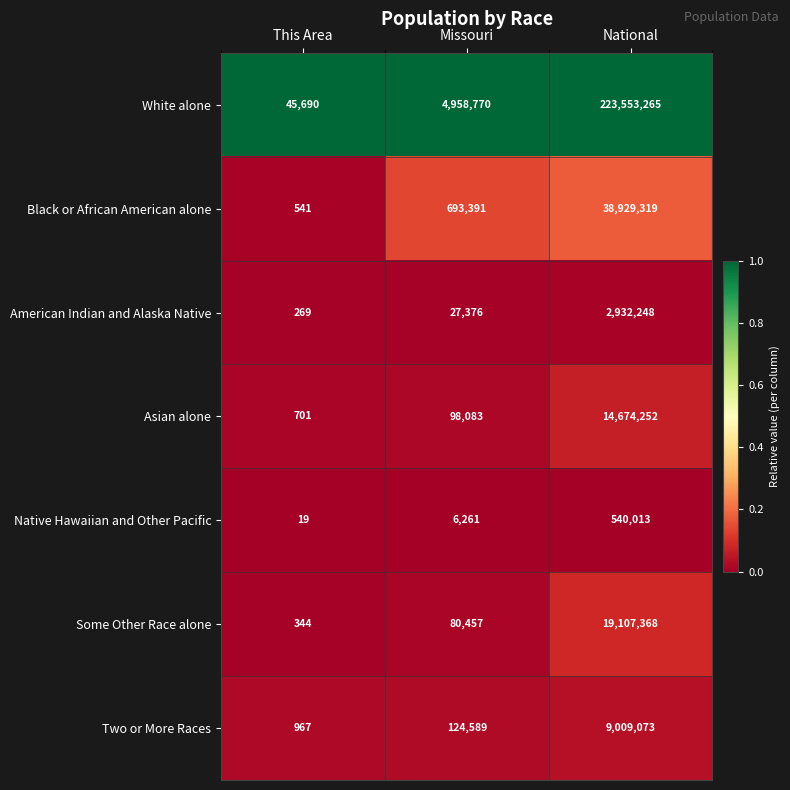

The Black or African American alone series shows 38929319 at National. True or false?

True